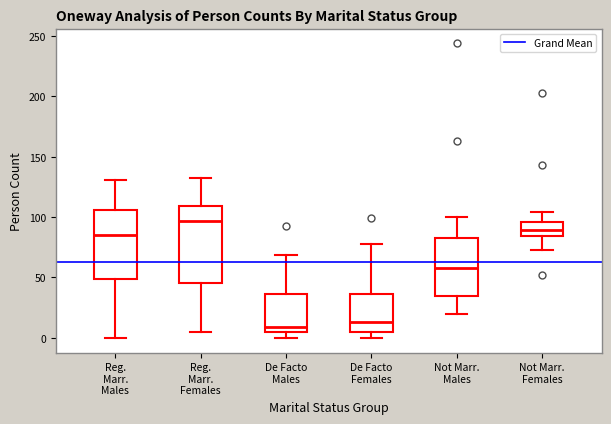

Where does the upper whisker of the box for Reg. Marr. Females end on the y-axis? The values are not printed on the chart, so give them approximately, as read against the axis.

130